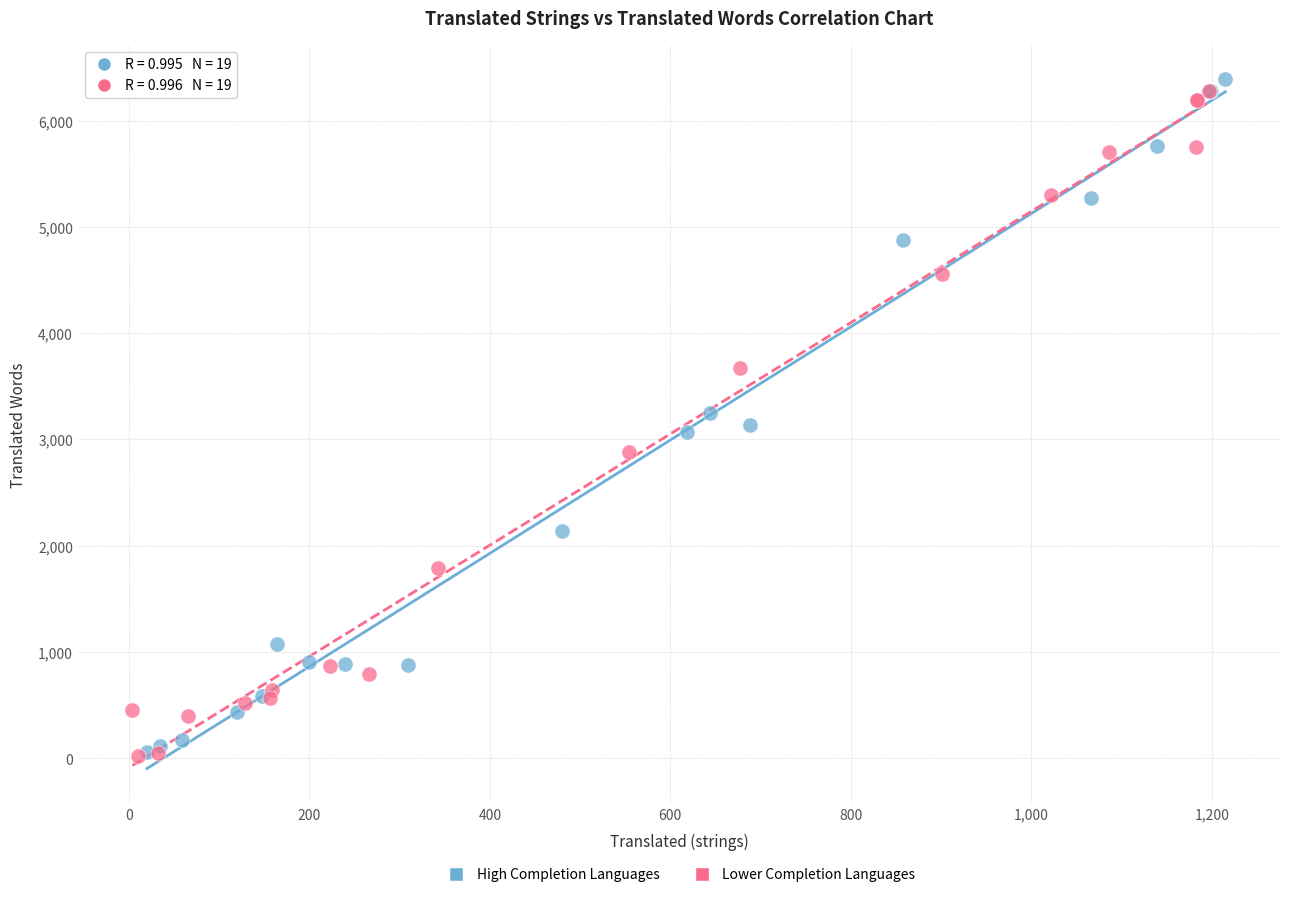

What are all the series names shown in the legend?

High Completion Languages, Lower Completion Languages